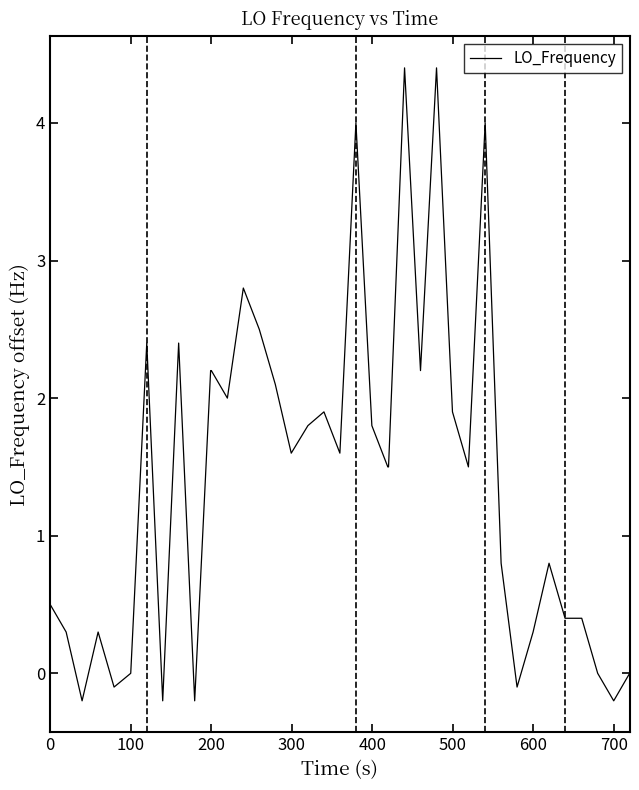

True or false: there are more than 2 points higher than both neighbors.

True